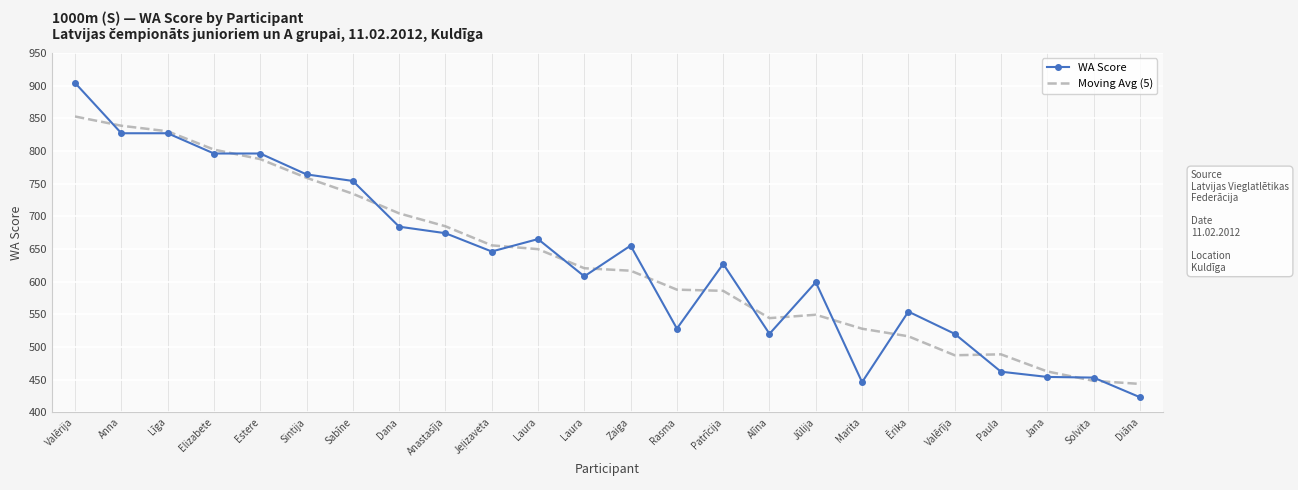

List the labels in order of Moving Avg (5) value, largest first.

Valērija, Anna, Līga, Elizabete, Estere, Sintija, Sabīne, Dana, Anastasīja, Jeļizaveta, Laura, Laura, Zaiga, Rasma, Patrīcija, Jūlija, Alīna, Marita, Ērika, Paula, Valērīja, Jana, Solvita, Diāna